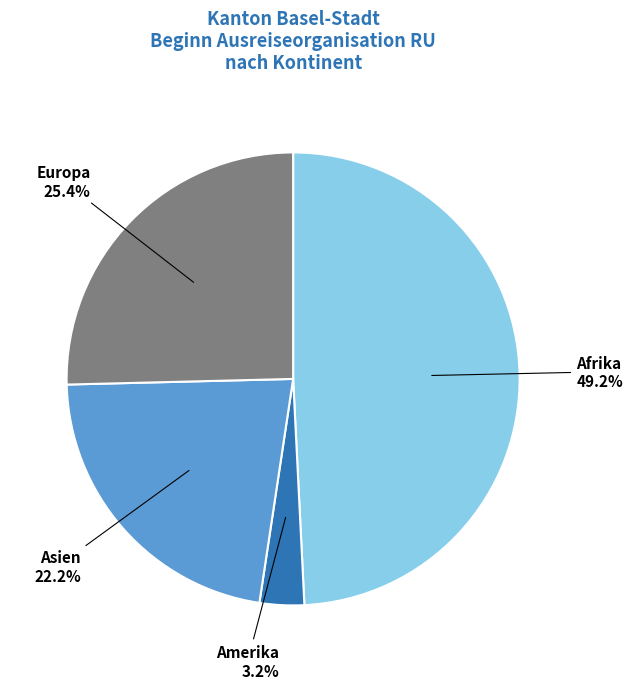

Does any single category account for the majority?

No